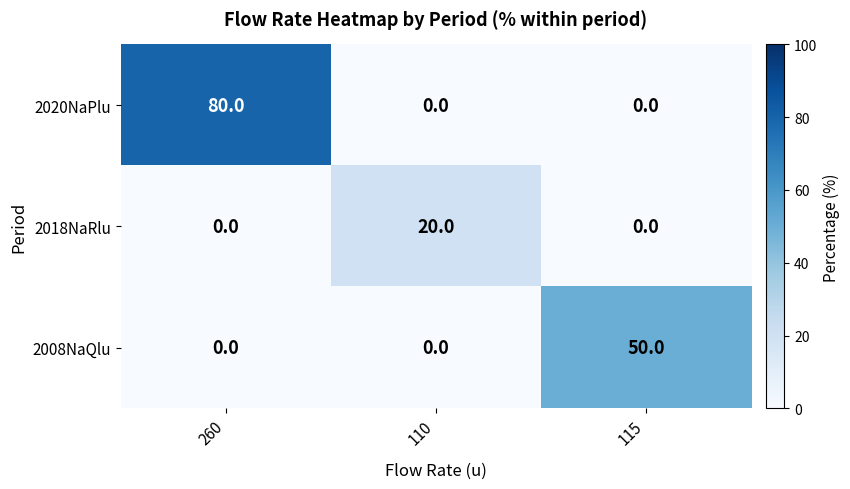

Which series changed the most between 260 and 115?

2020NaPlu